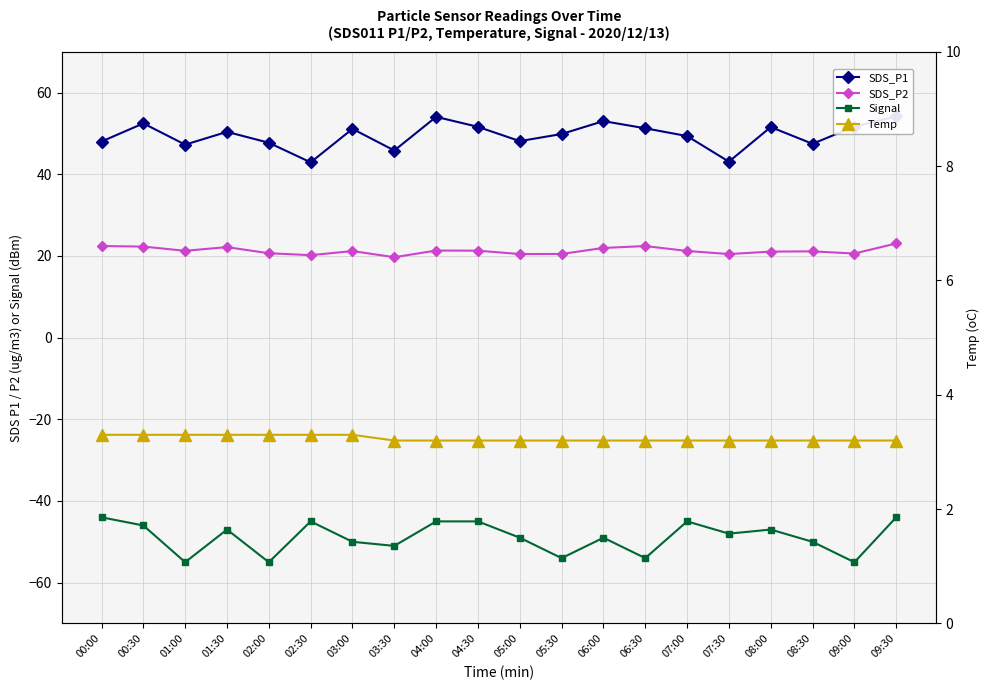

Reading left to right, extract all data points from this chart.

SDS_P1: 48.0	52.5	47.3	50.4	47.7	42.9	51.1	45.8	54.1	51.6	48.1	49.9	53.0	51.3	49.4	43.1	51.6	47.5	51.7	54.2
SDS_P2: 22.4	22.3	21.3	22.2	20.7	20.2	21.2	19.7	21.3	21.3	20.5	20.5	22.0	22.4	21.2	20.5	21.1	21.1	20.6	23.1
Signal: -44.0	-46.0	-55.0	-47.0	-55.0	-45.0	-50.0	-51.0	-45.0	-45.0	-49.0	-54.0	-49.0	-54.0	-45.0	-48.0	-47.0	-50.0	-55.0	-44.0
Temp: 3.3	3.3	3.3	3.3	3.3	3.3	3.3	3.2	3.2	3.2	3.2	3.2	3.2	3.2	3.2	3.2	3.2	3.2	3.2	3.2